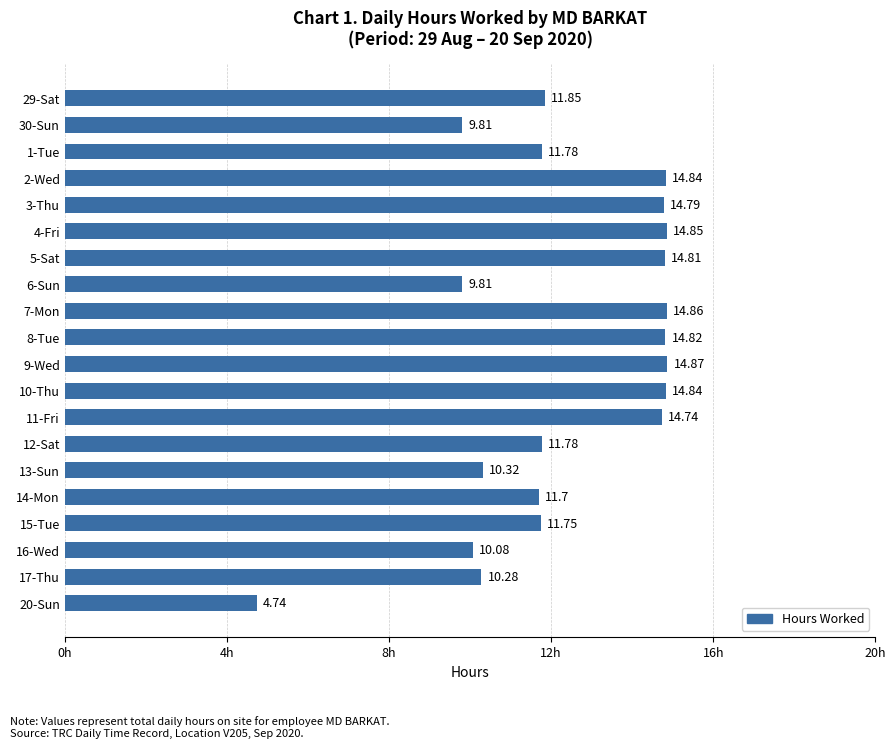

What is the difference between the second highest and minimum values?

10.1